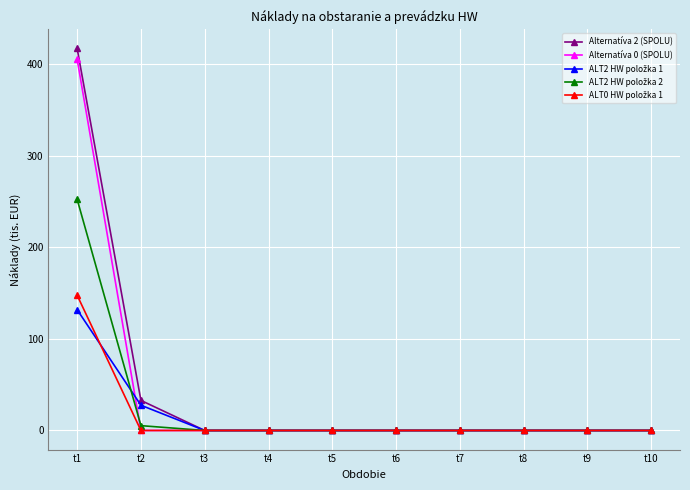

Which series has the widest spread of values?

Alternatíva 2 (SPOLU)